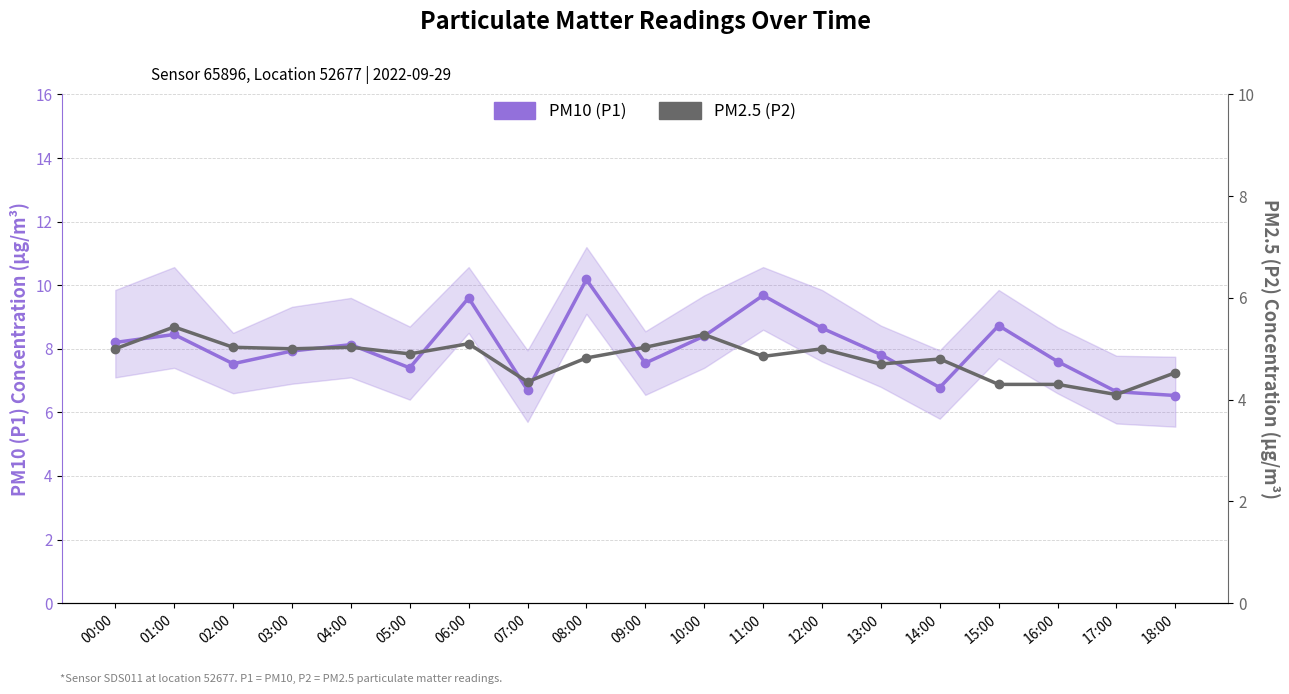

How many interior local peaks does the PM10 (P1) series have?

6